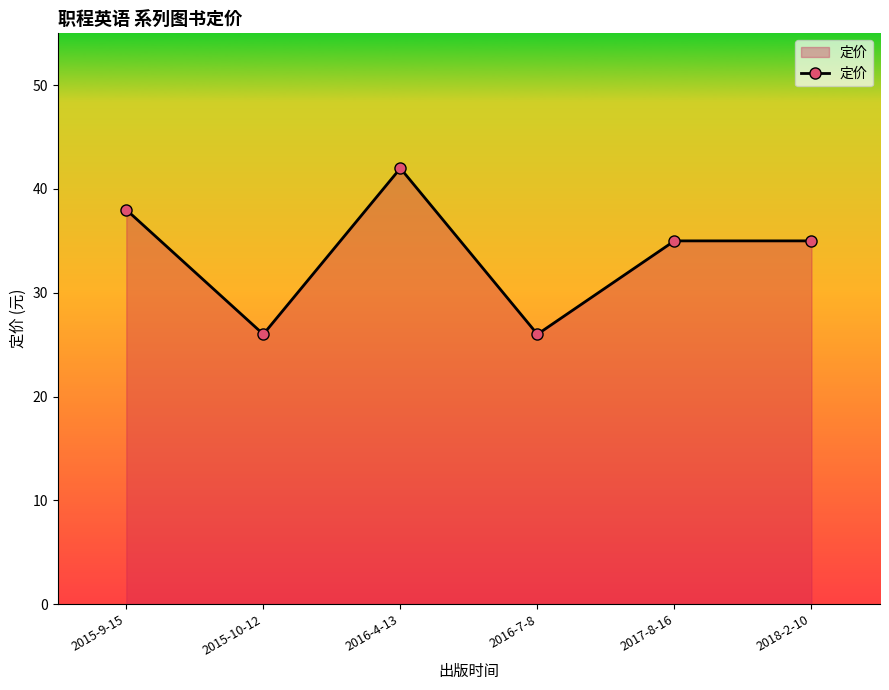

Count the values in the range 26 to 38.

5